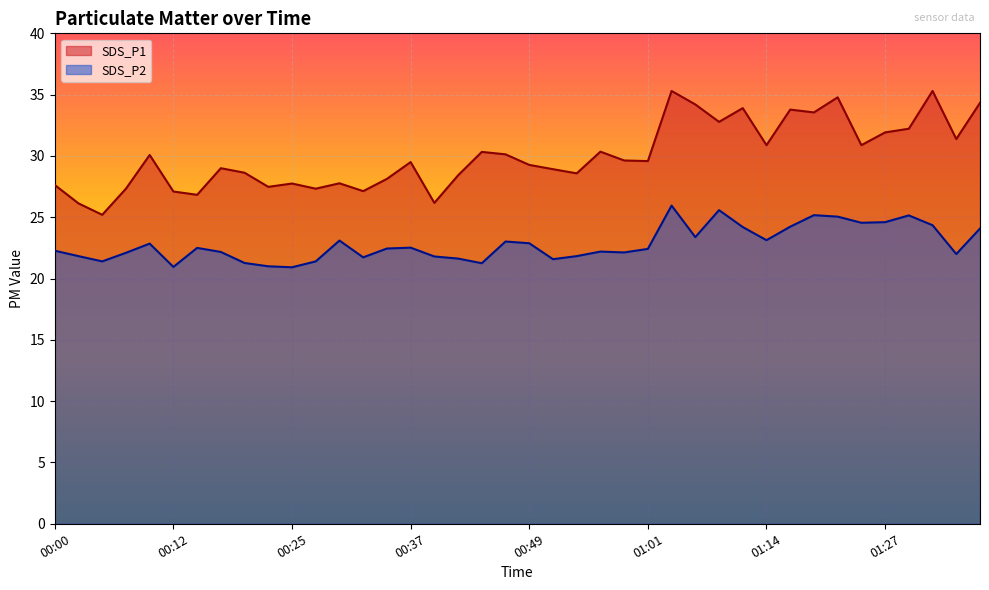

True or false: SDS_P2 has a value of 21.2 at 00:44.

True